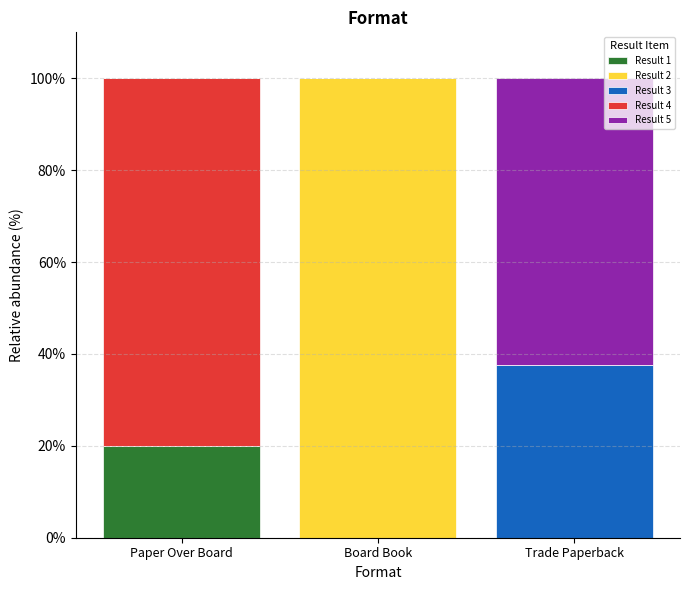

Reading right to left, transcribe the values for Result 1.

Trade Paperback=0.0	Board Book=0.0	Paper Over Board=20.0